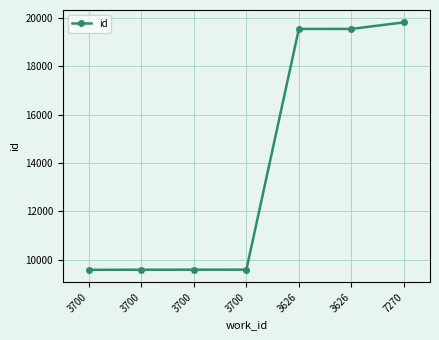

What is the greatest value displayed?

19817